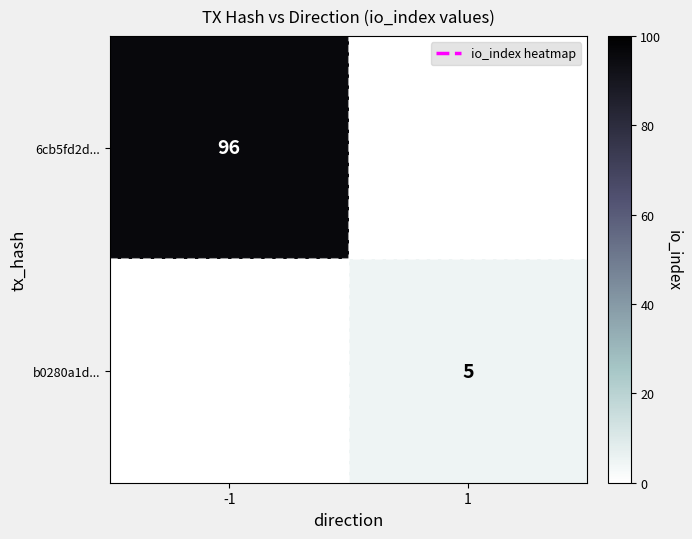

Is the value of 6cb5fd2d... at -1 greater than the value of b0280a1d... at 1?

Yes